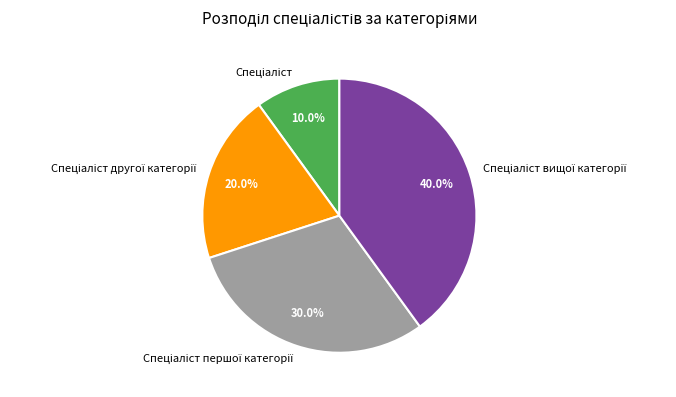

To the nearest percent, what is the average slice percentage?

25%